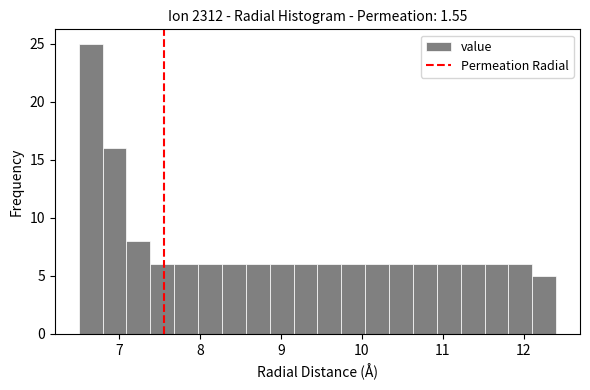

Read against the x-axis, roughly where is the centre of the tallest bar?

6.6